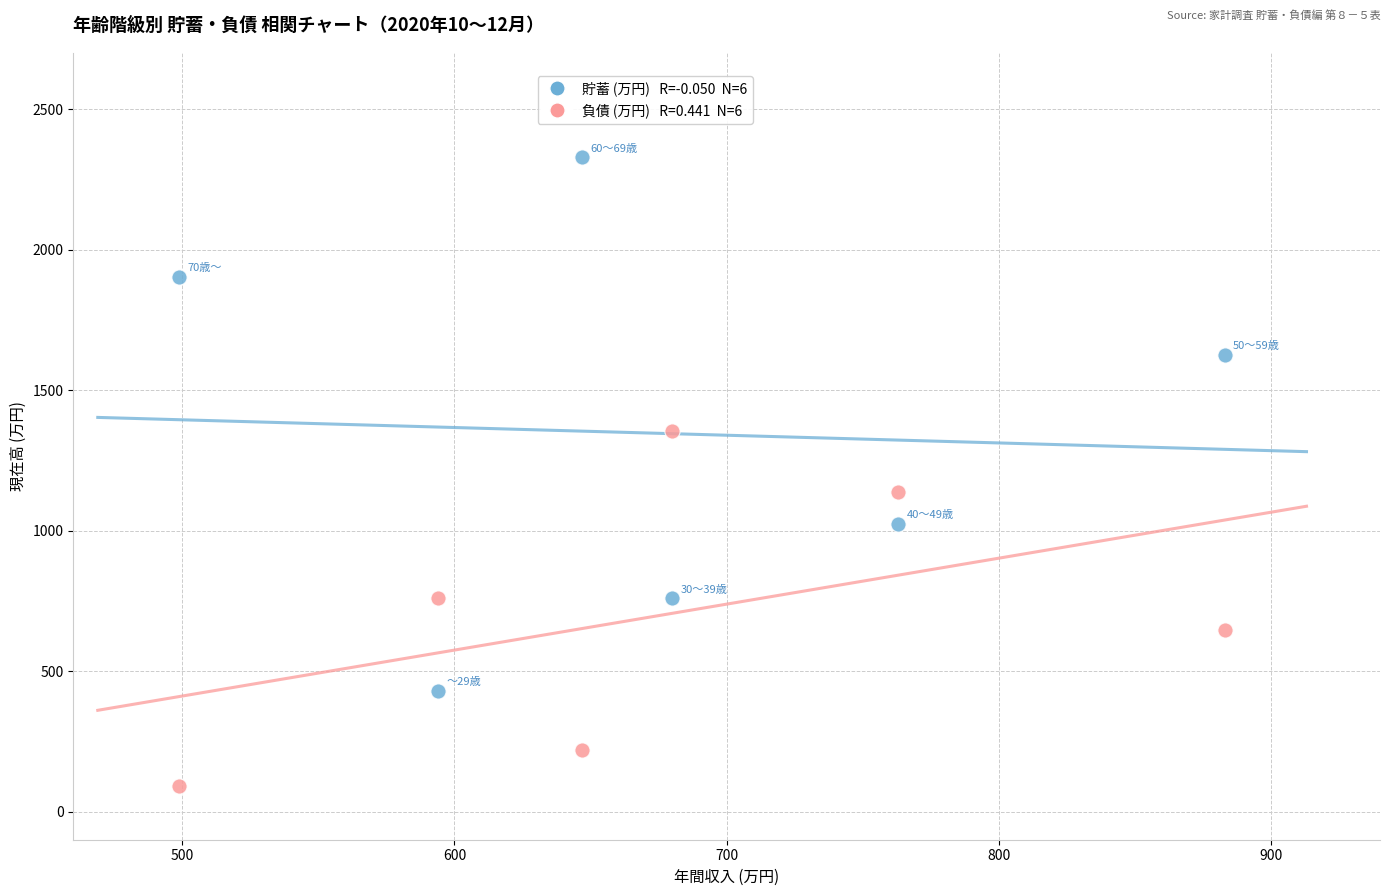

Across all series, what Y value is closest to 1211?

1139